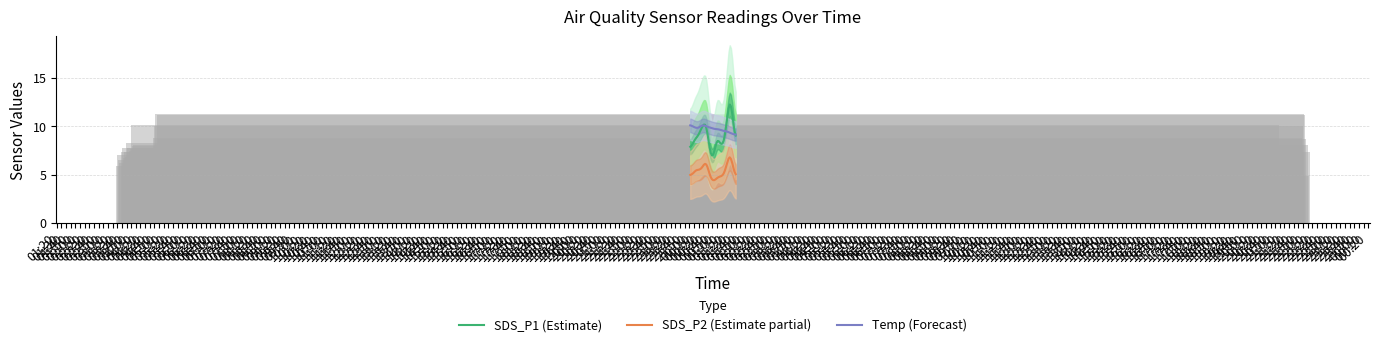

At 04:30, list the series in order from largest to smallest.

Temp (Forecast), SDS_P1 (Estimate), SDS_P2 (Estimate partial)